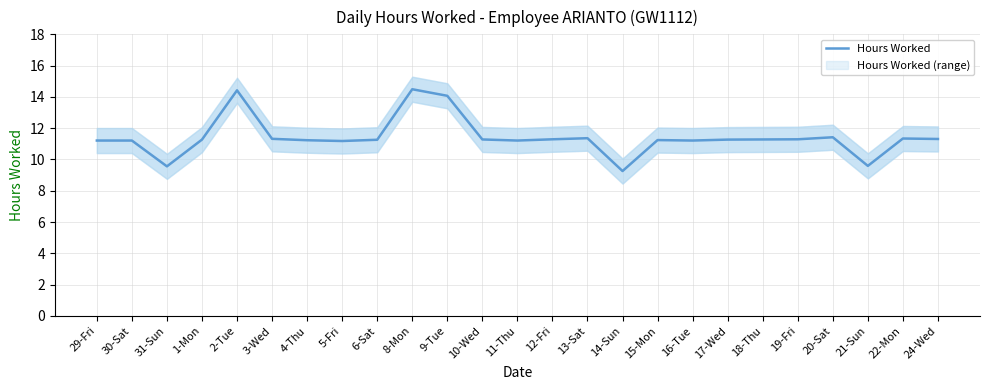

What is the difference between the maximum and minimum values?

5.2